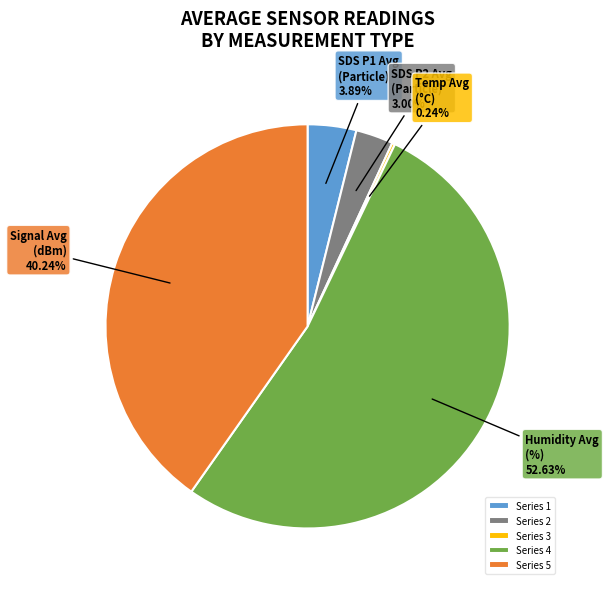

Between Humidity Avg (%) 52.63% and Signal Avg (dBm) 40.24%, which is larger?

Humidity Avg (%) 52.63%